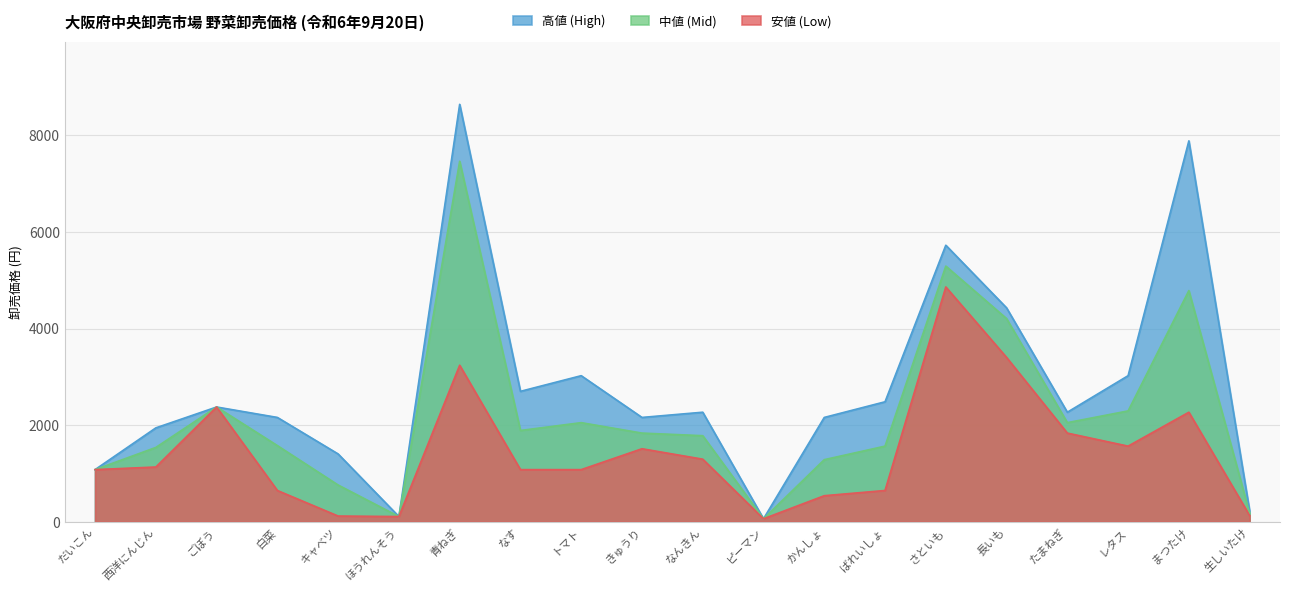

At how many categories does at least one series exceed 1445?

15